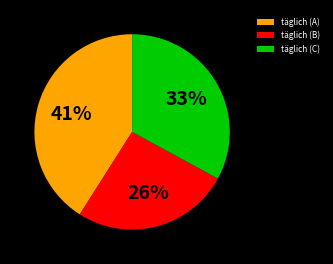

Is it true that täglich (C) is 33% of the pie?

True